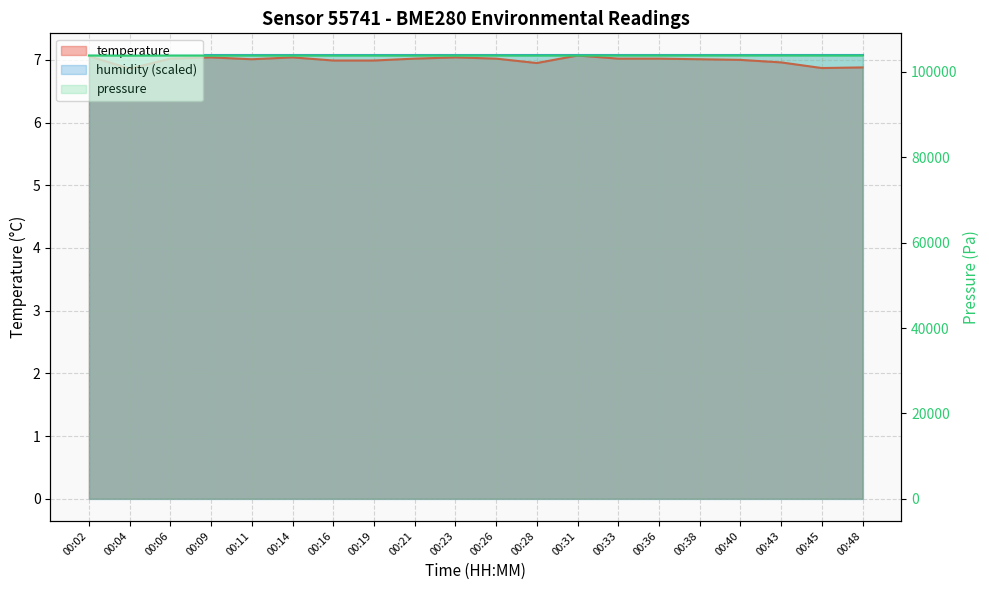

Is it true that the value at 00:19 is 7.0?

True